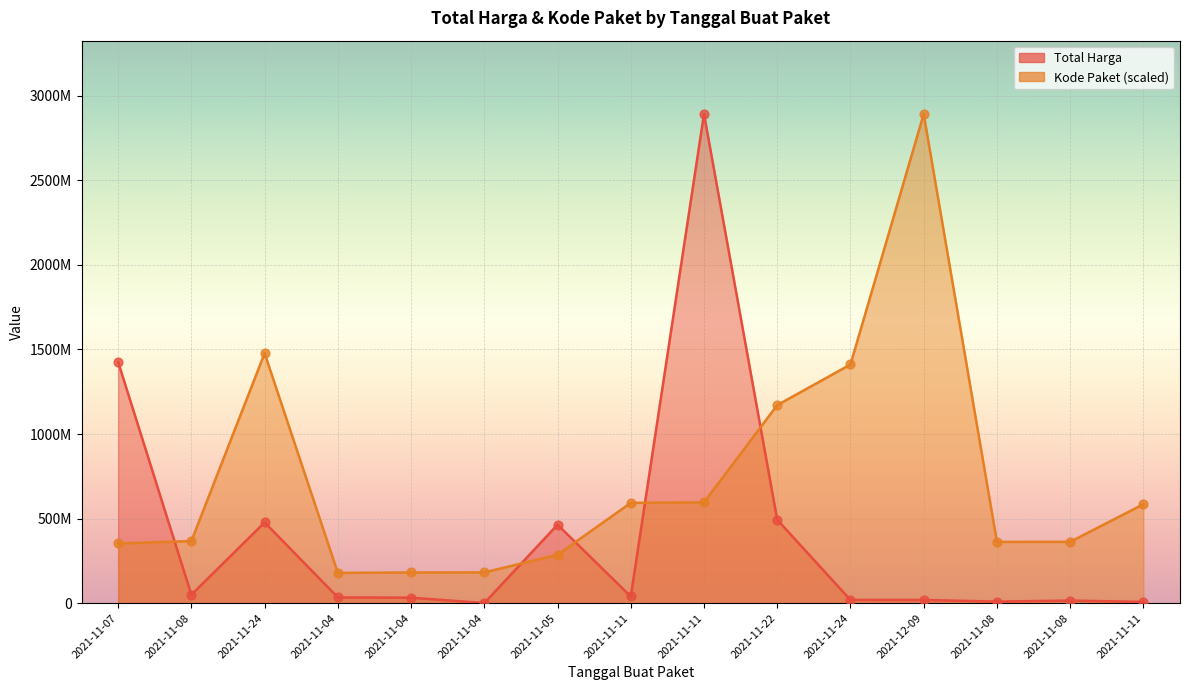

Which series contains the highest Y value?

Total Harga